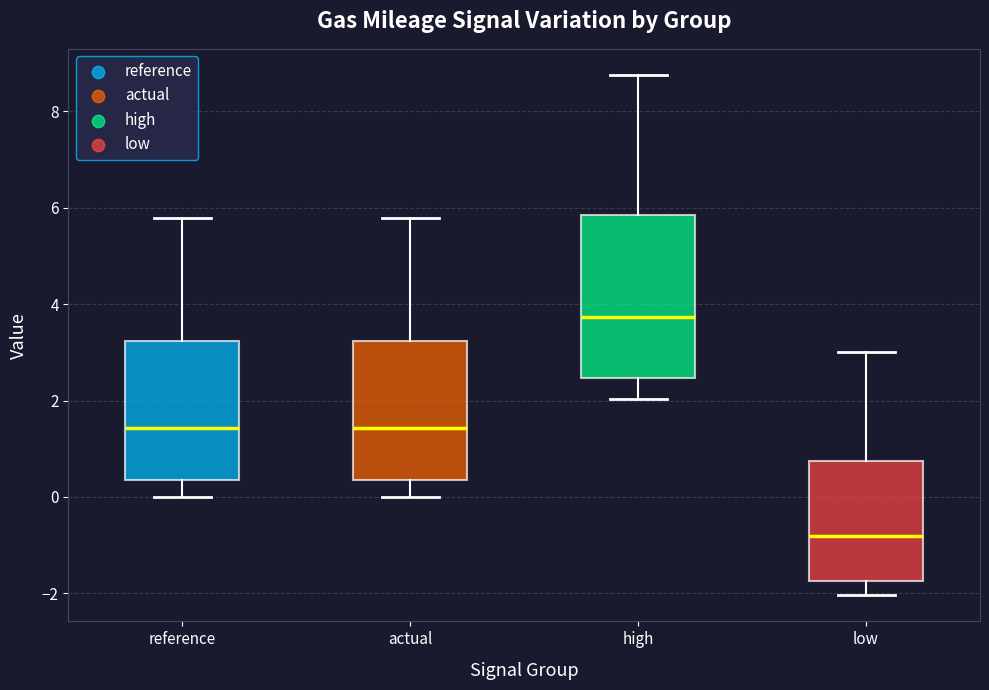

Which box has the highest median line?

high